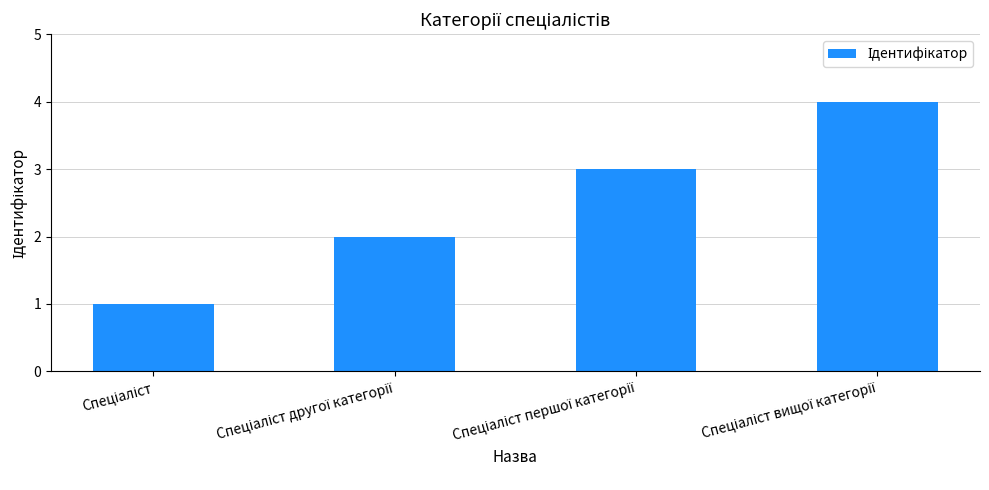

What is the sum of all values?

10